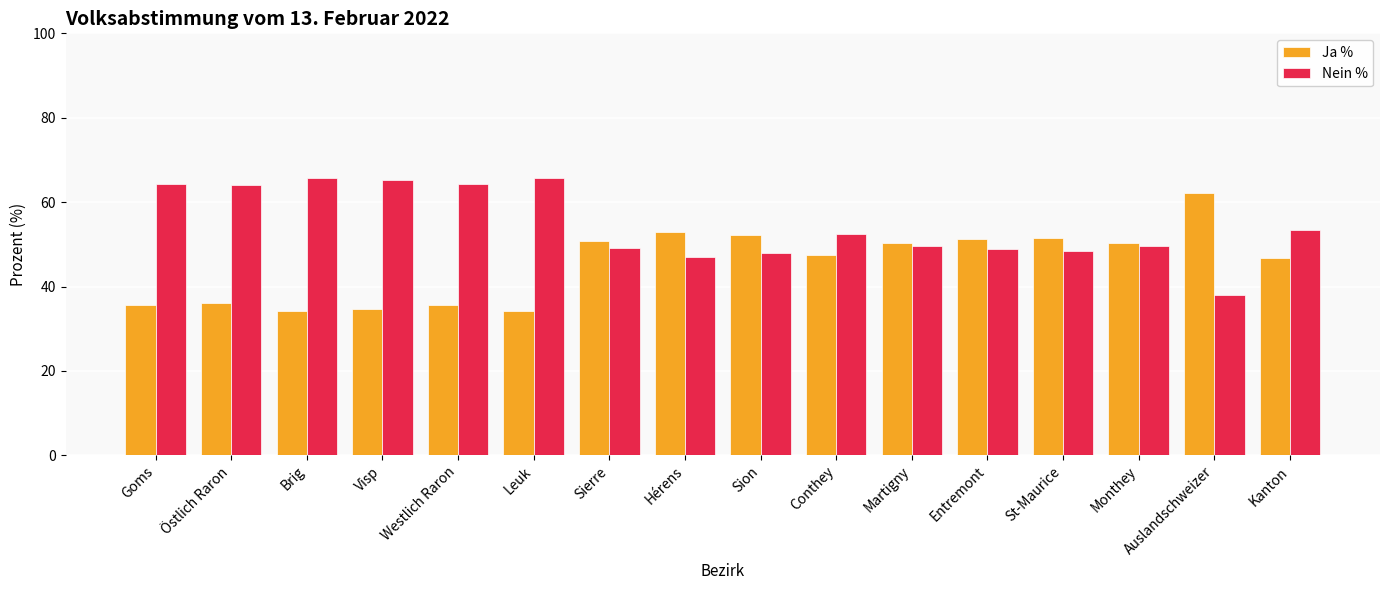

Rank the series at Auslandschweizer from lowest to highest value.

Nein %, Ja %